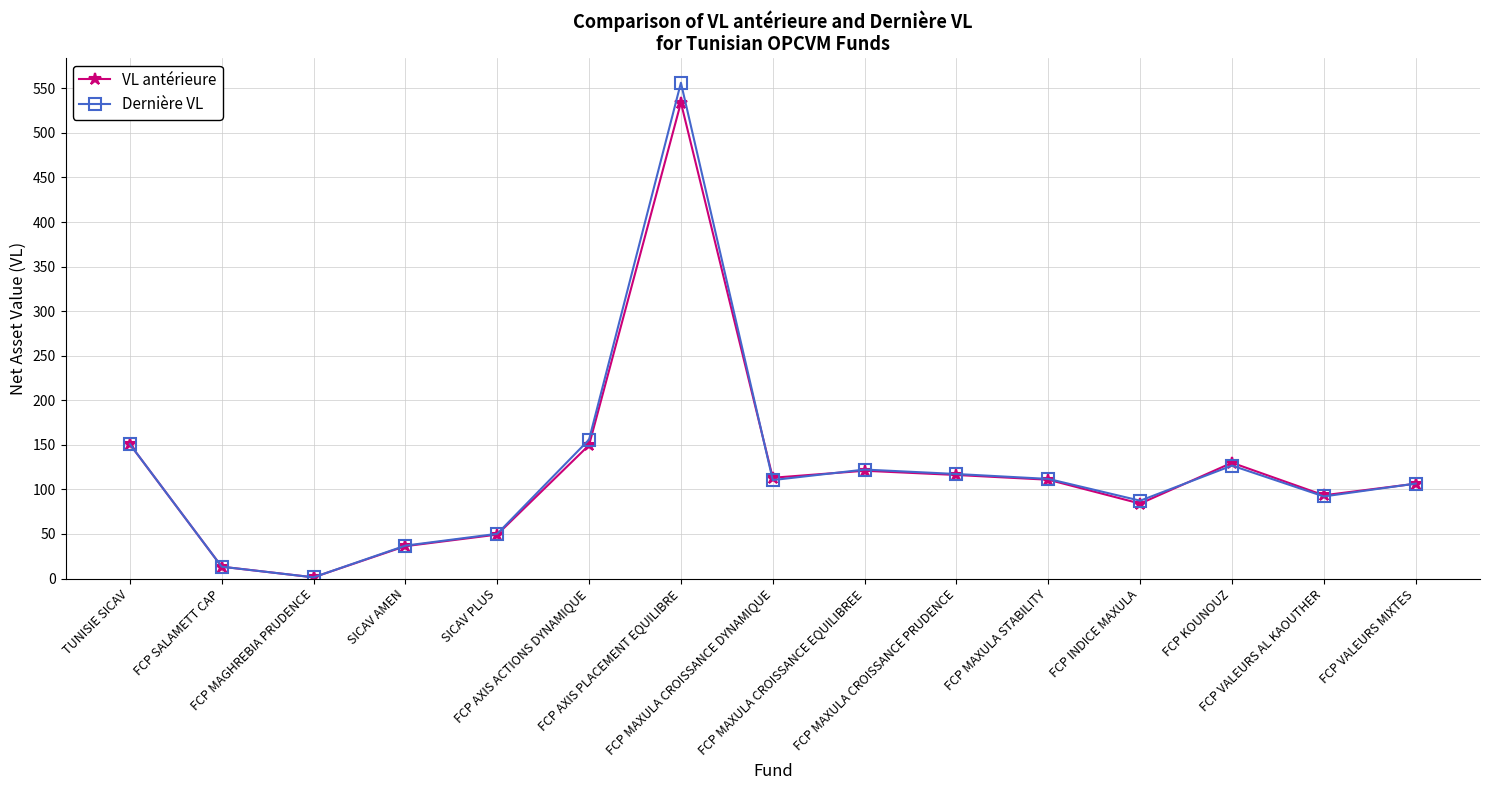

Which series has the widest spread of values?

Dernière VL